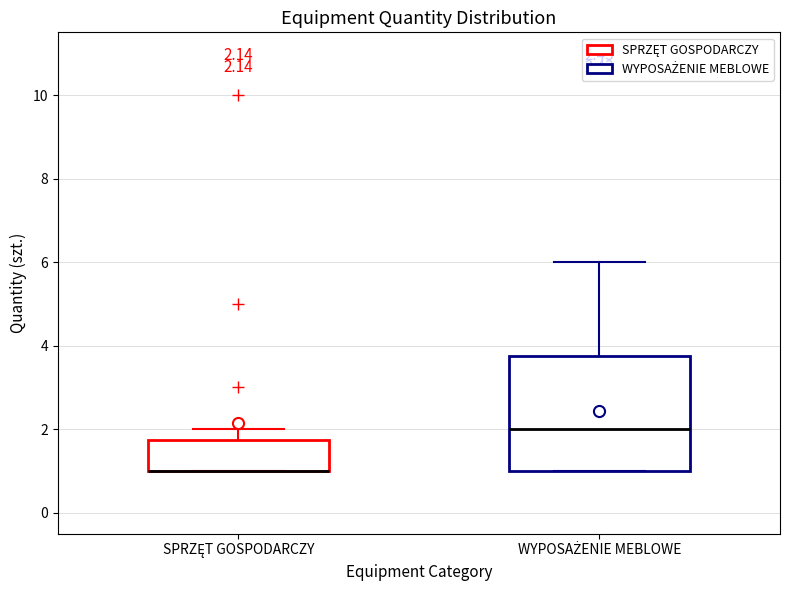

Comparing the boxes themselves (not the whiskers), which one is the tallest?

WYPOSAŻENIE MEBLOWE